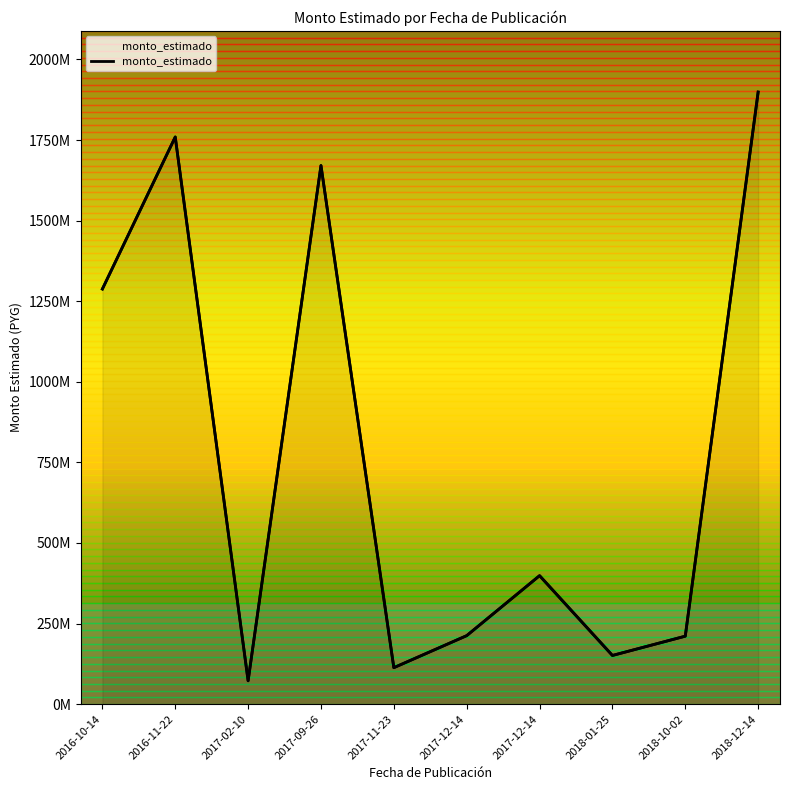

Between 2018-10-02 and 2017-11-23, which is larger?

2018-10-02